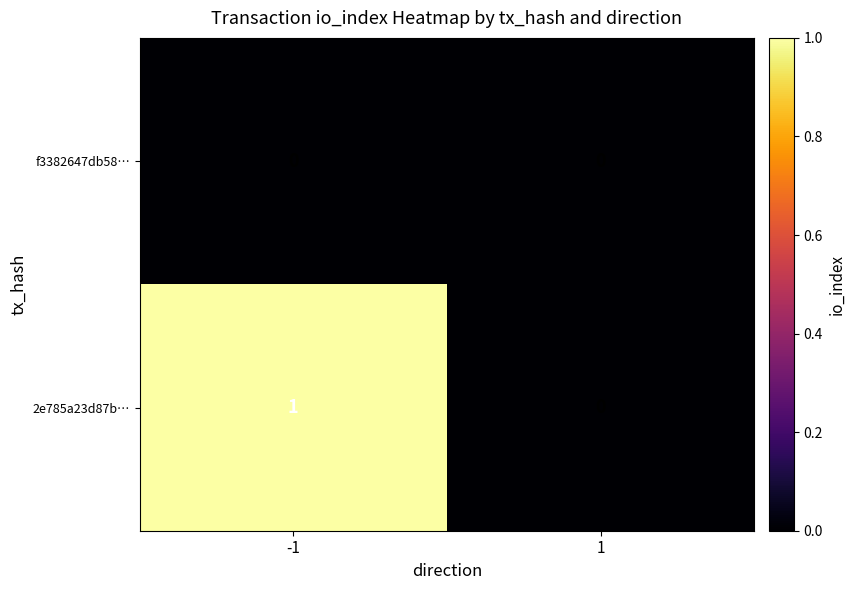

At which category is the sum across all series the highest?

-1